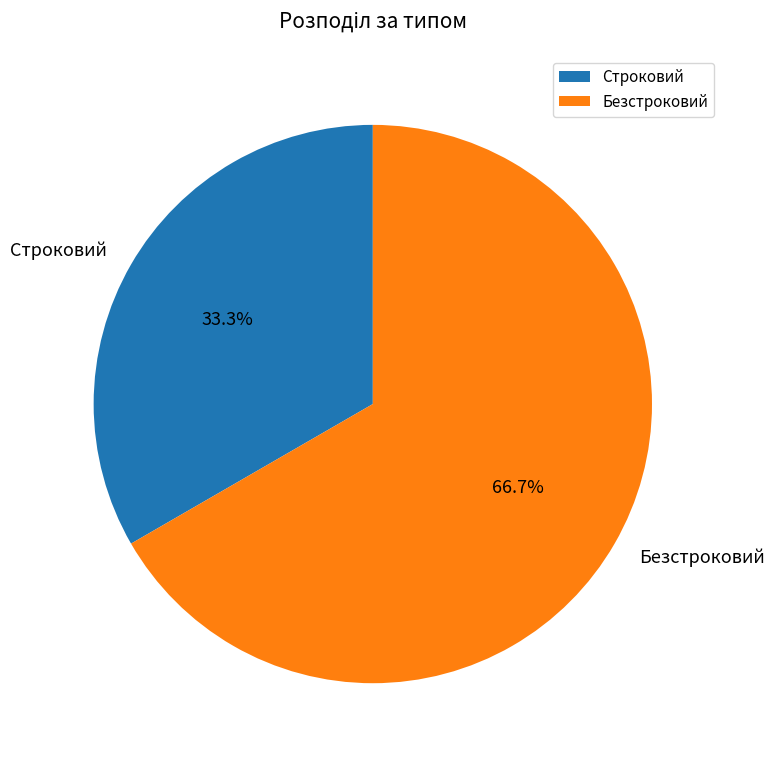

What percentage is NOT represented by Безстроковий?

33.3%